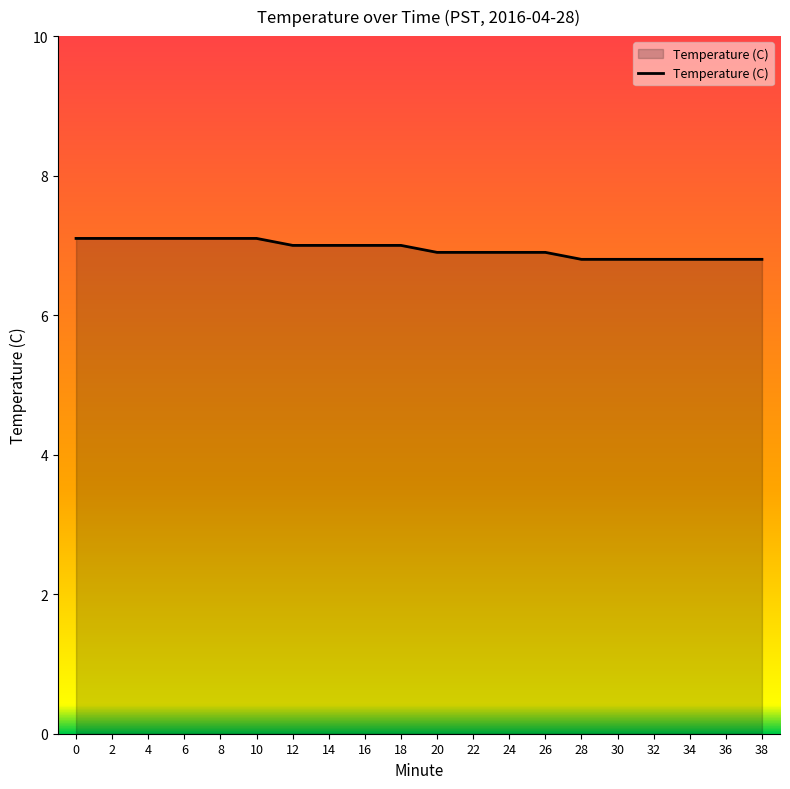

What is the smallest value displayed?

6.8